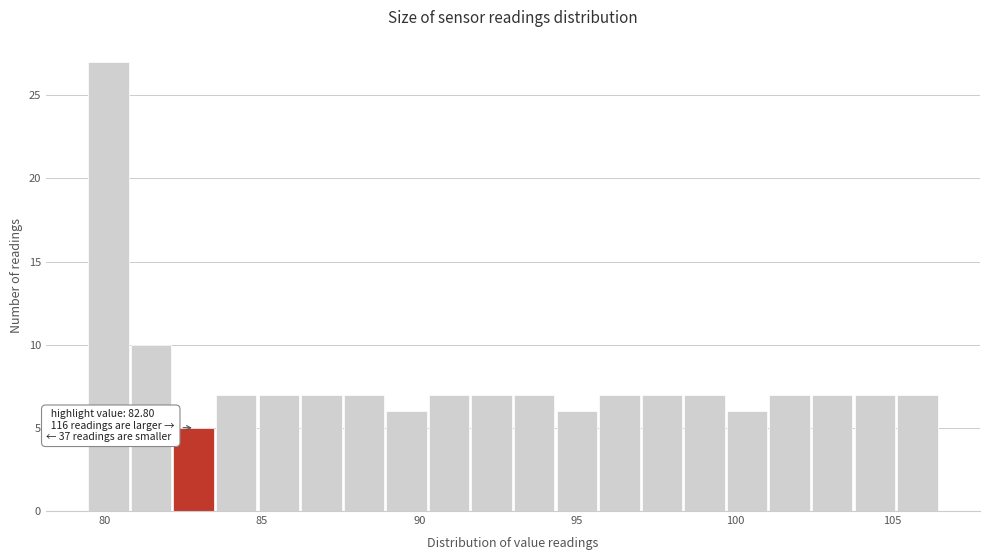

Read against the x-axis, roughly where is the centre of the tallest bar?

80.0